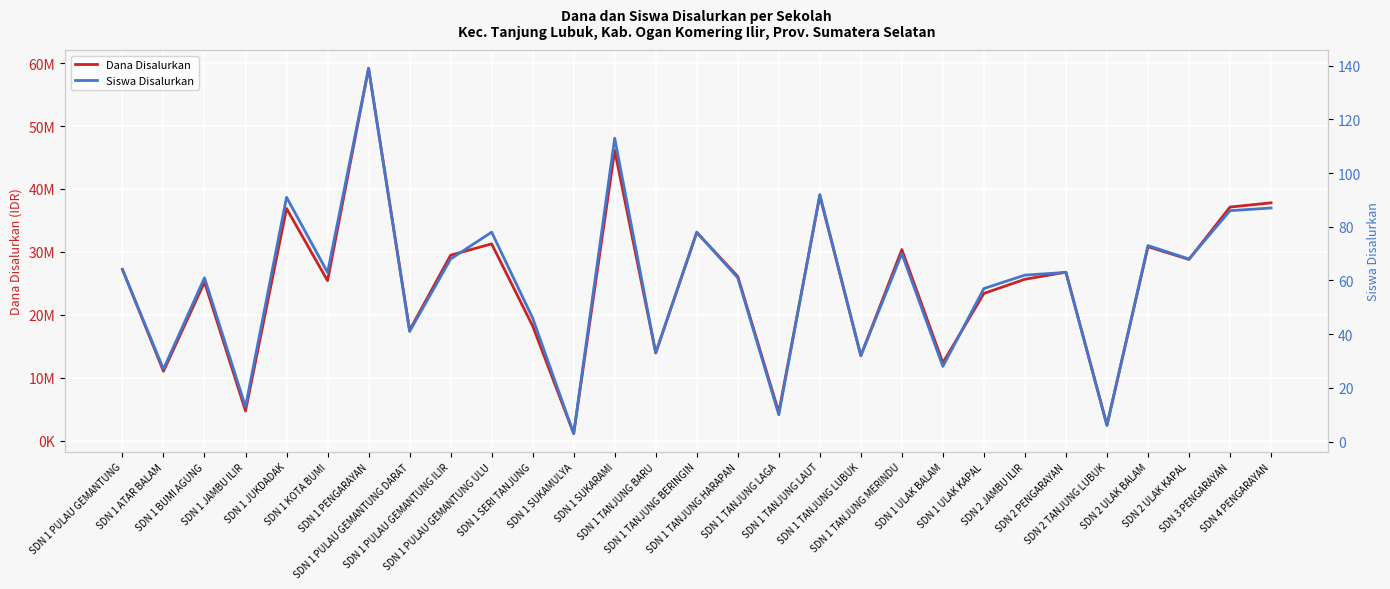

What is the value of the Dana Disalurkan point at the 14th from the left?

13950000